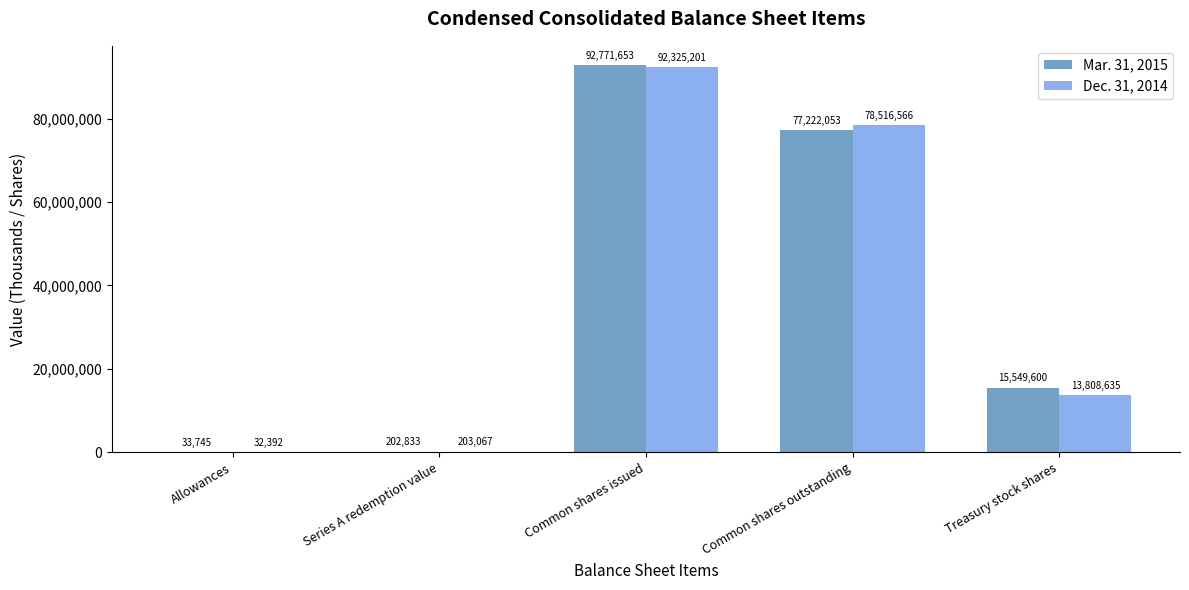

Which series has the largest total across all categories?

Mar. 31, 2015